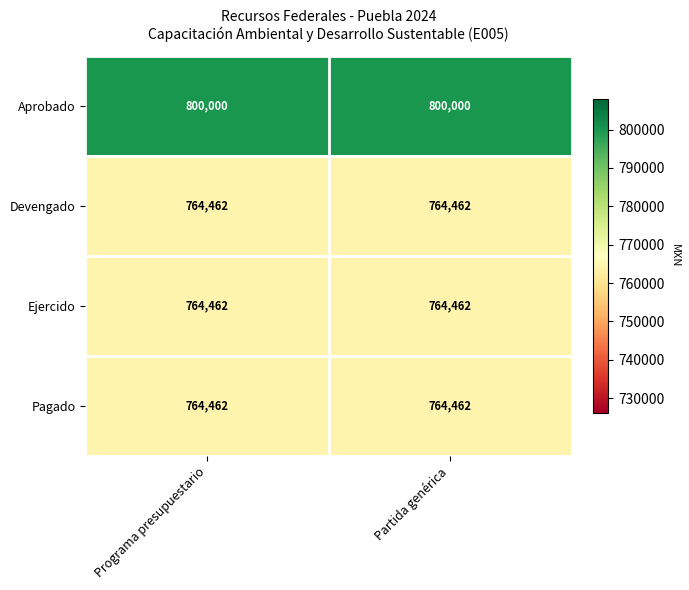

Which series has the largest total across all categories?

Aprobado